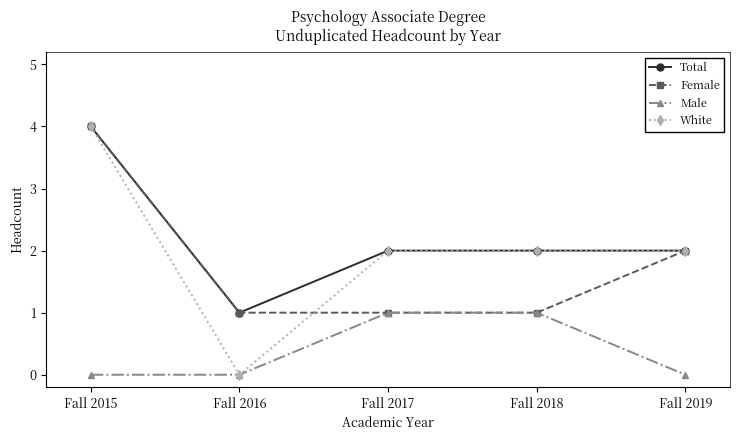

At which category is the sum across all series the highest?

Fall 2015